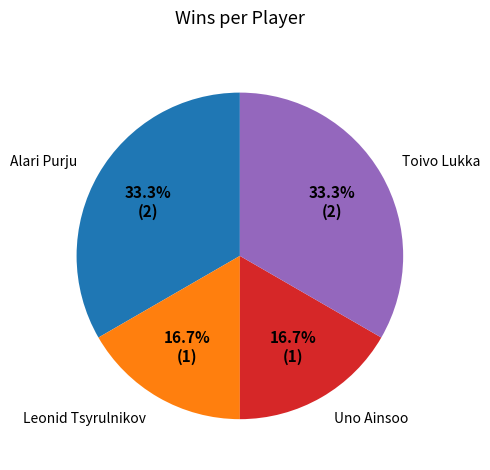

How many slices are in this pie chart?

4